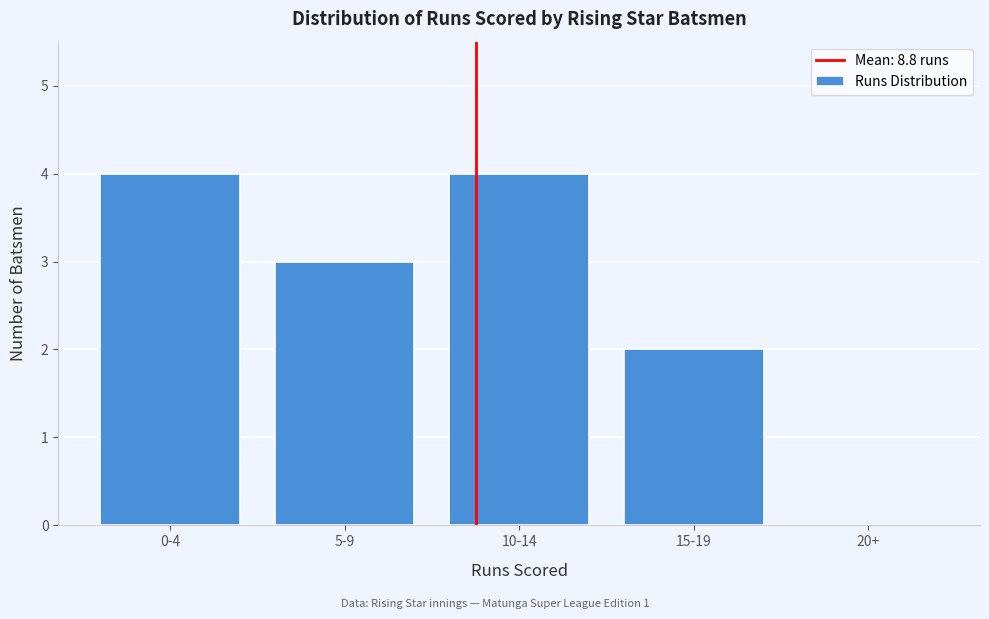

Reading left to right, list all the values displayed in this chart.

0-4=4	5-9=3	10-14=4	15-19=2	20+=0